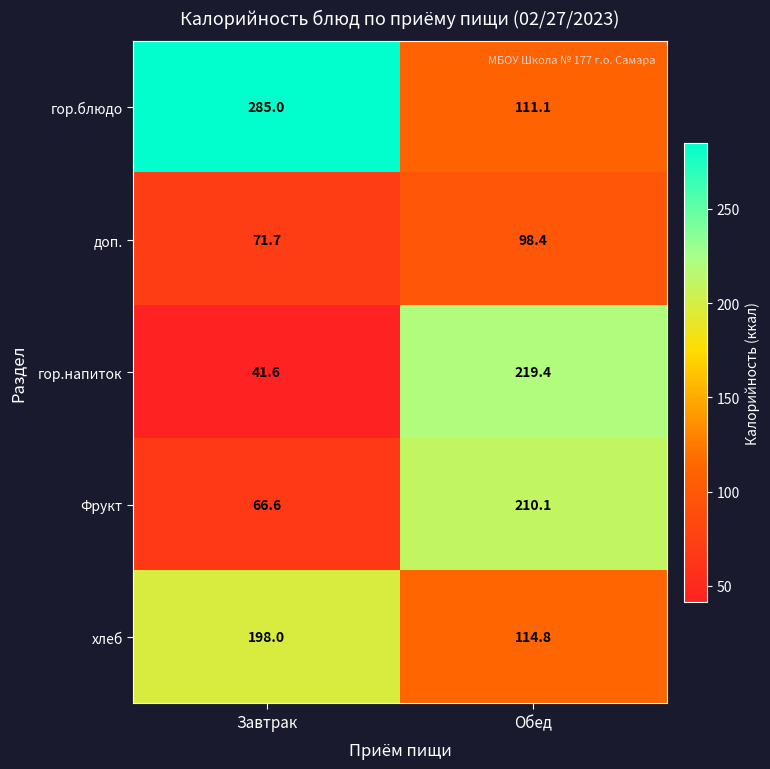

The гор.блюдо series shows 176.8 at Обед. True or false?

False